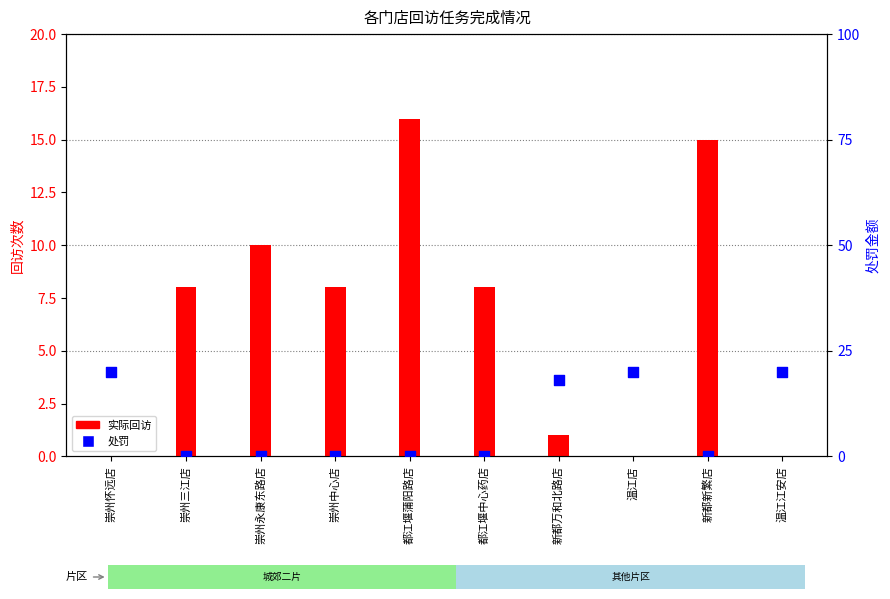

Which series contains the highest Y value?

处罚